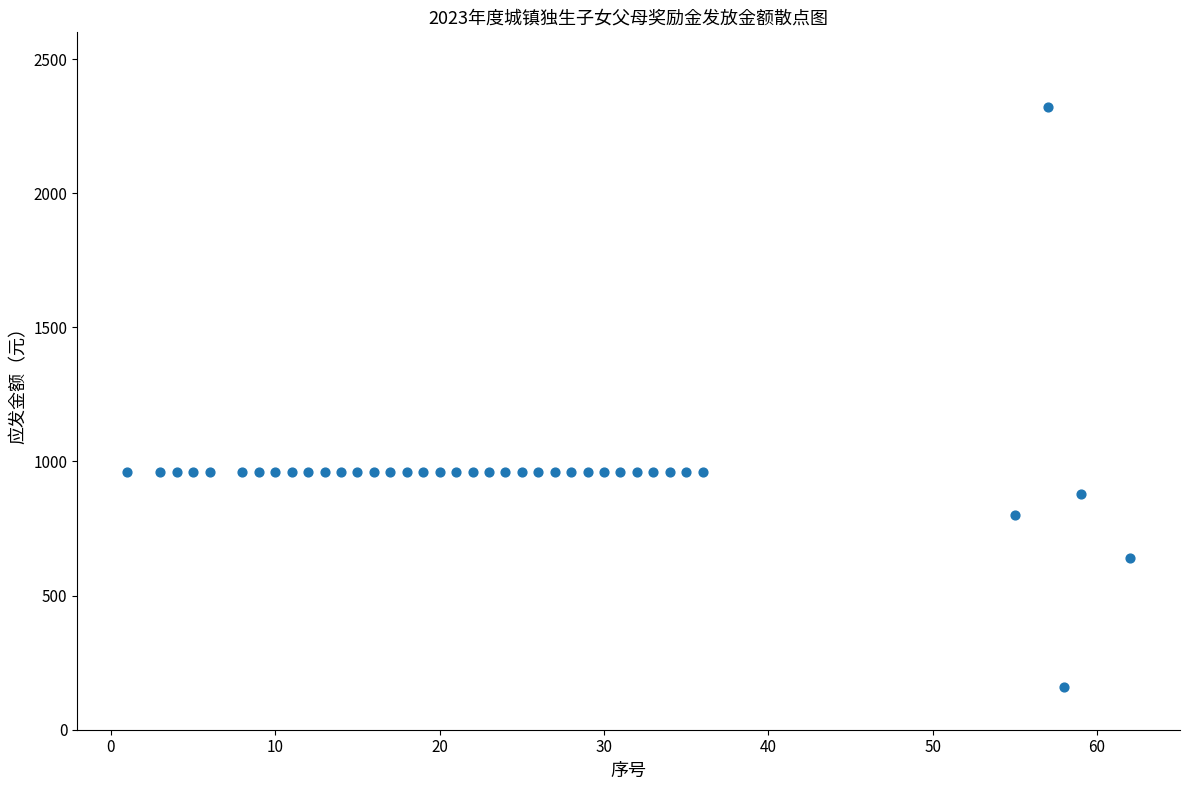

What is the range of X values (max minus min)?

61